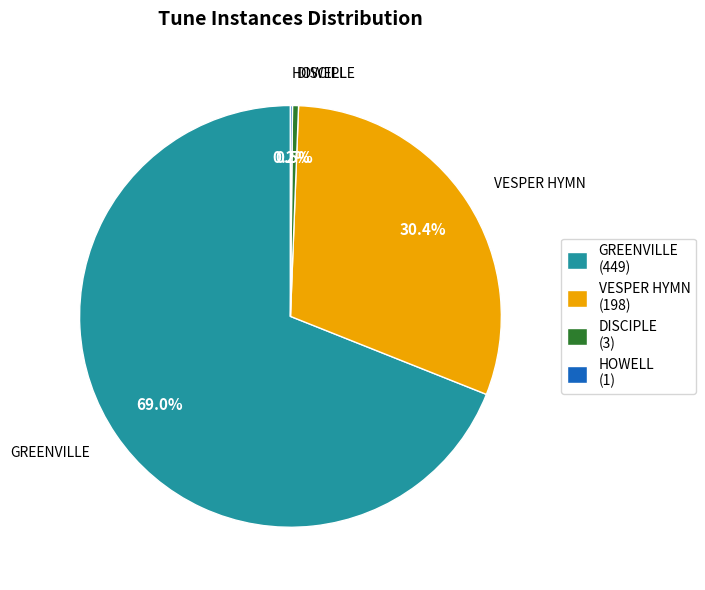

Which category has the biggest portion of the pie?

GREENVILLE